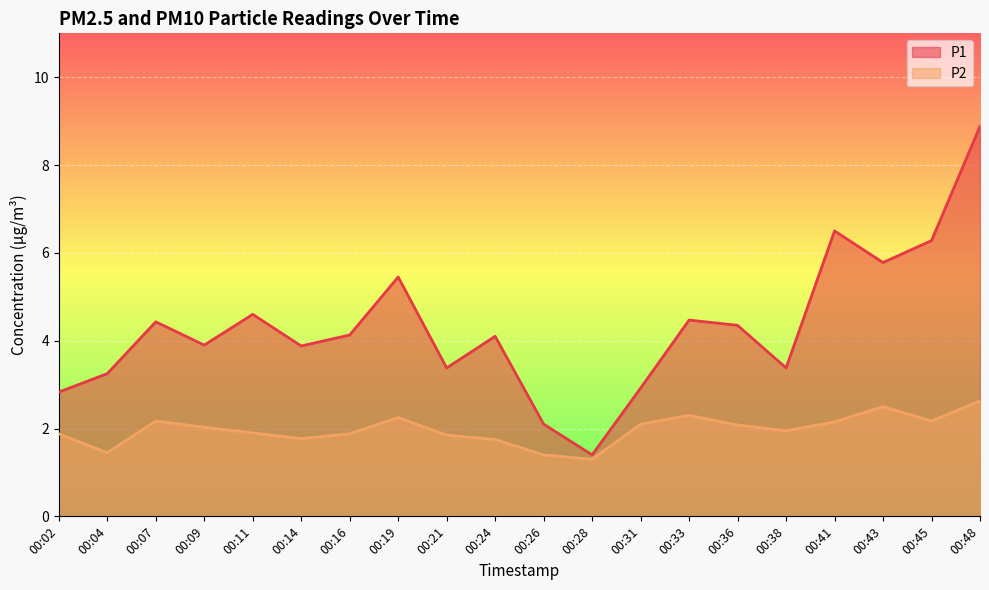

Reading left to right, what are all the values shown in this chart?

P1: 2.8	3.2	4.4	3.9	4.6	3.9	4.1	5.5	3.4	4.1	2.1	1.4	2.9	4.5	4.3	3.4	6.5	5.8	6.3	8.9
P2: 1.9	1.4	2.2	2.0	1.9	1.8	1.9	2.2	1.9	1.8	1.4	1.3	2.1	2.3	2.1	1.9	2.1	2.5	2.2	2.6